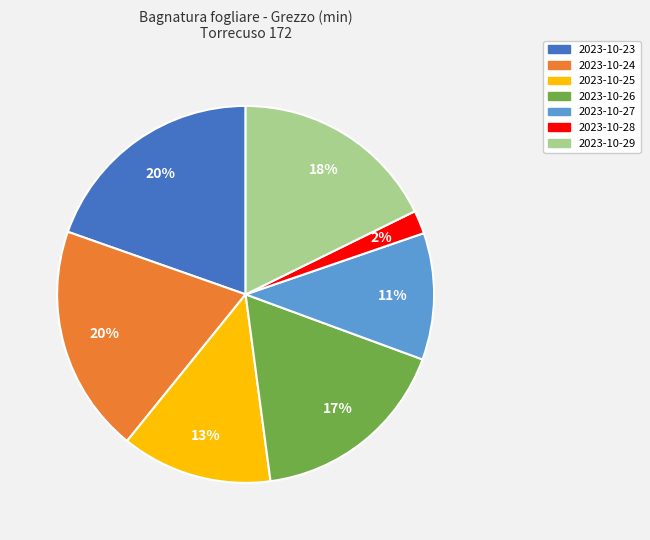

To the nearest percent, what is the average slice percentage?

14%